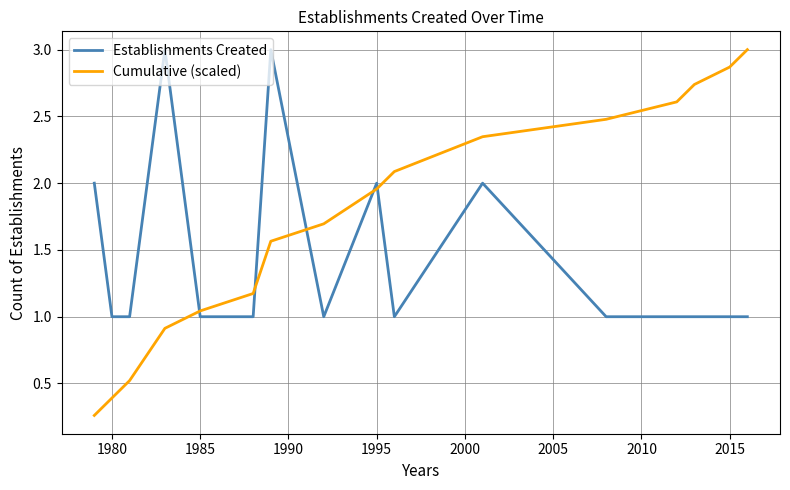

Rank the series by their average value, from lowest to highest.

Establishments Created, Cumulative (scaled)